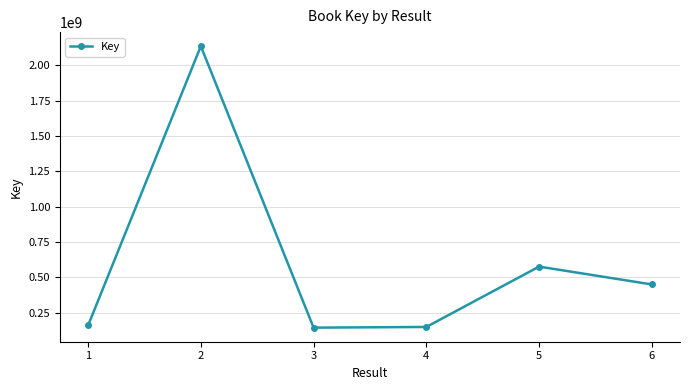

What is the sum of the values at 6 and 3?

593232261